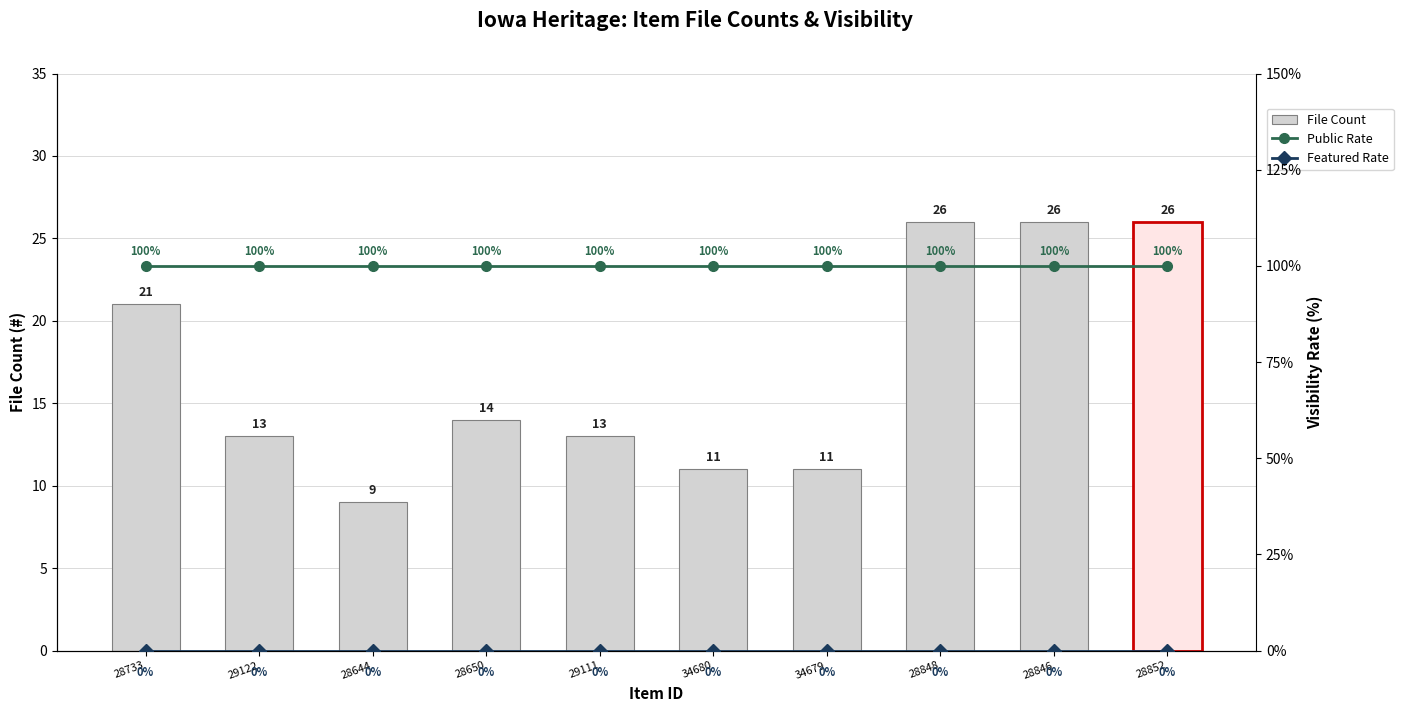

What is the label of the 1st bar from the right?

28852